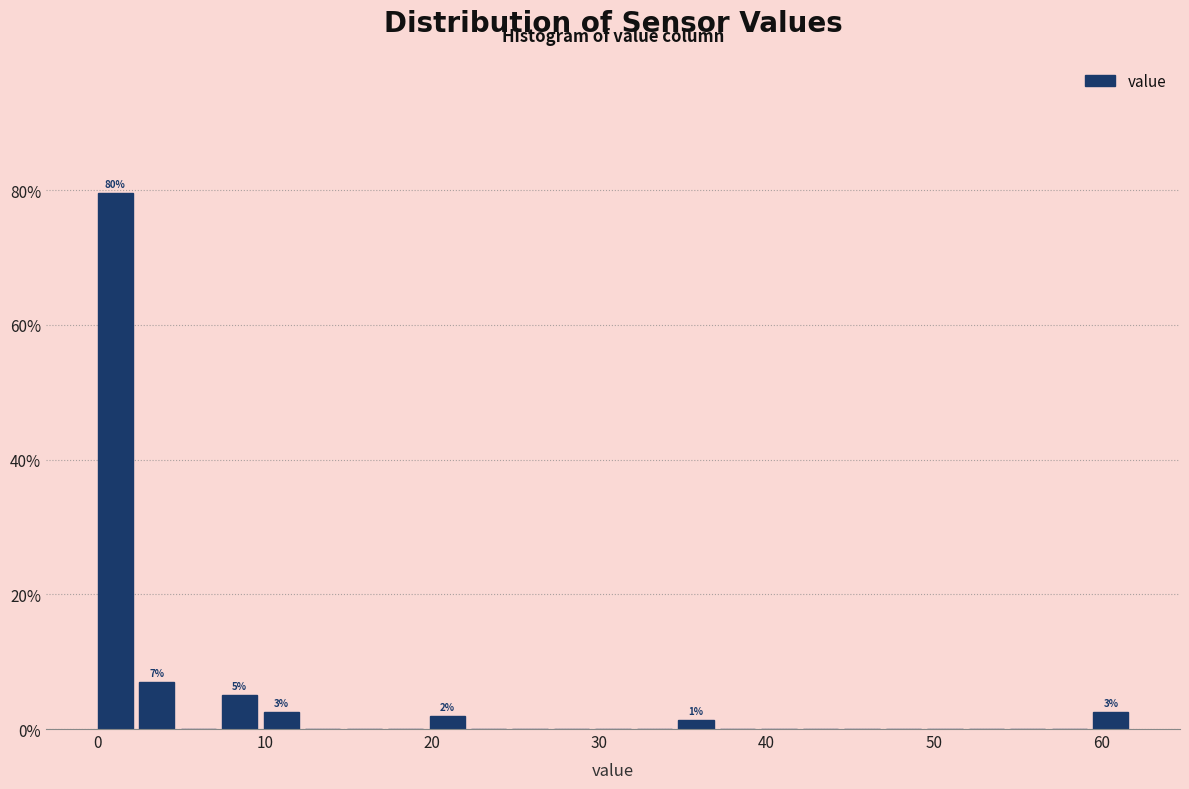

Around what value on the x-axis is the tallest bar? Give the approximate position of its centre, as read against the axis.

1